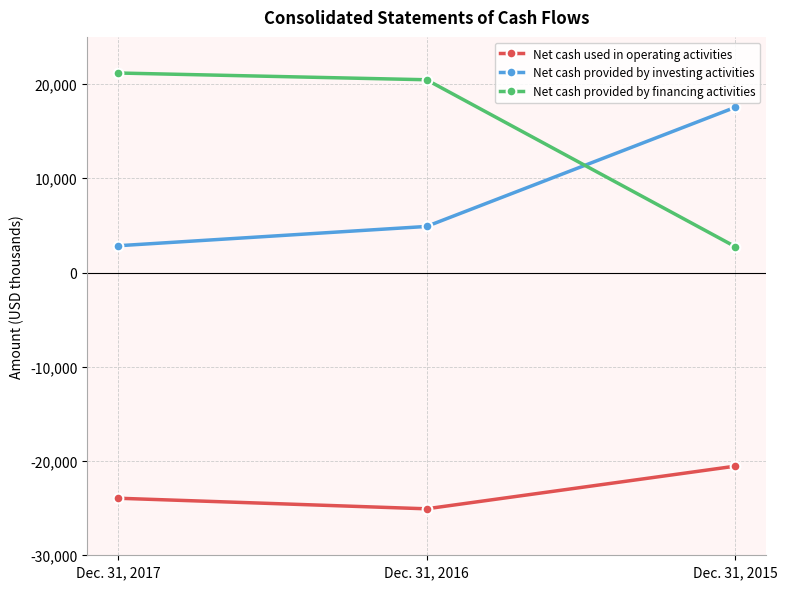

Which series has the largest total across all categories?

Net cash provided by financing activities